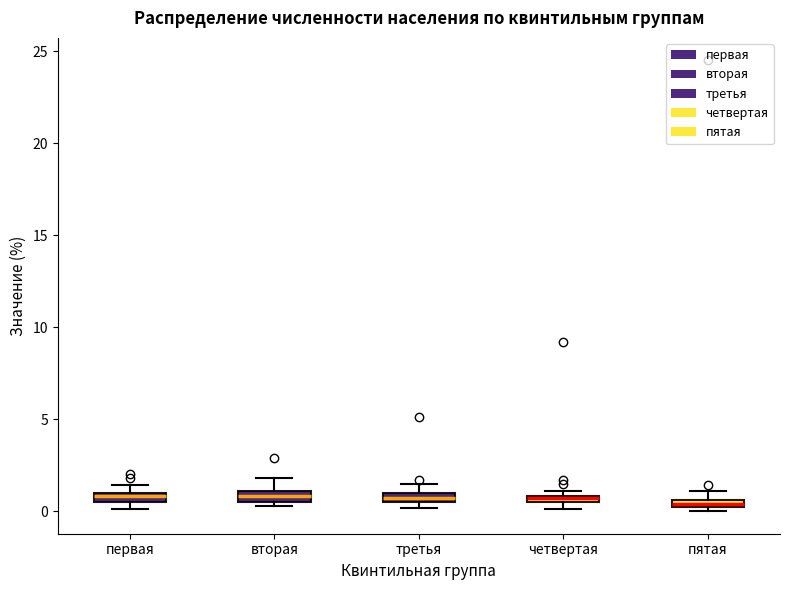

Where does the upper whisker of the box for пятая end on the y-axis? The values are not printed on the chart, so give them approximately, as read against the axis.

1.0